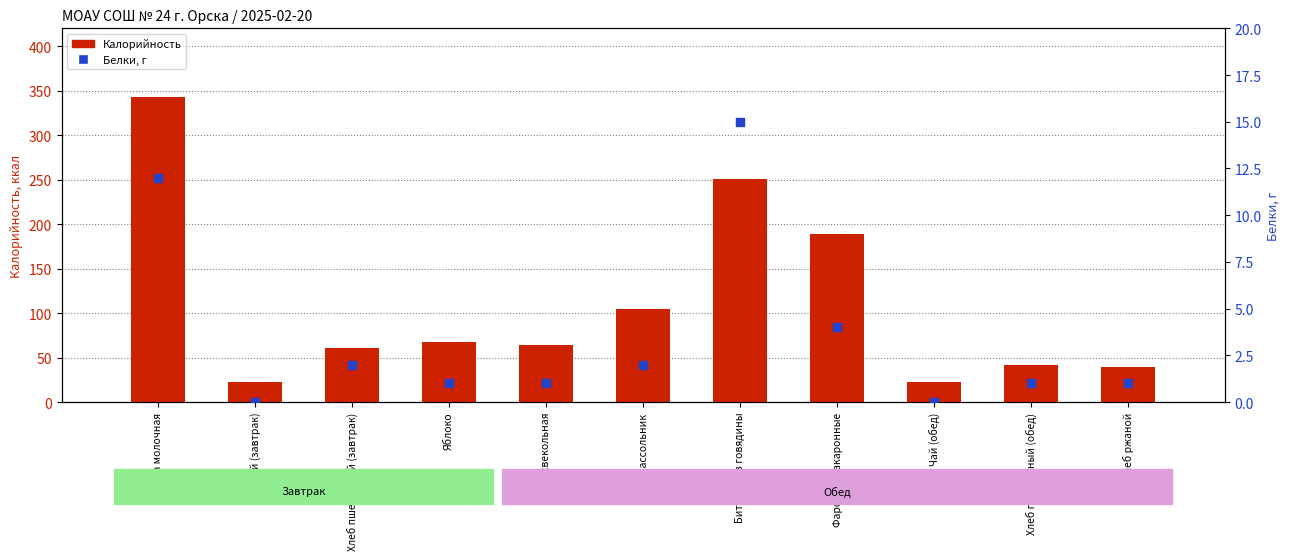

At how many categories does at least one series exceed 212?

2